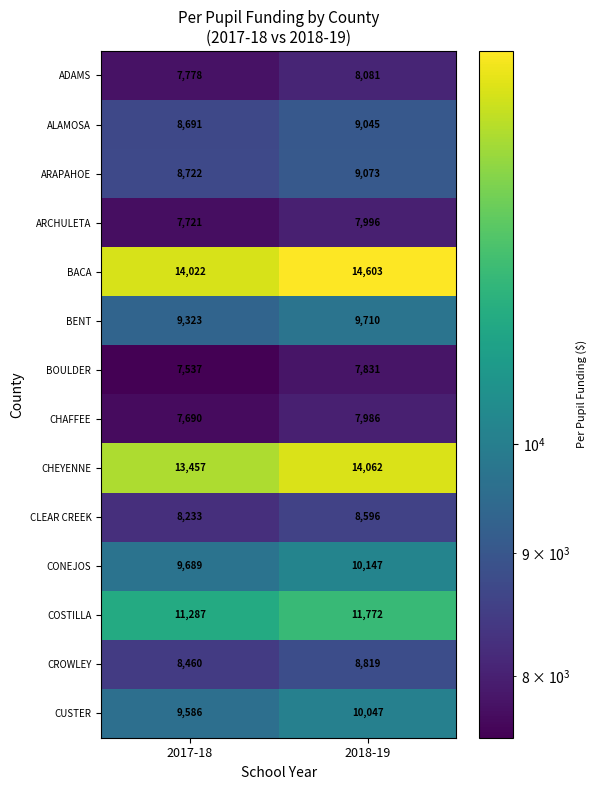

Count the number of data series in this chart.

14